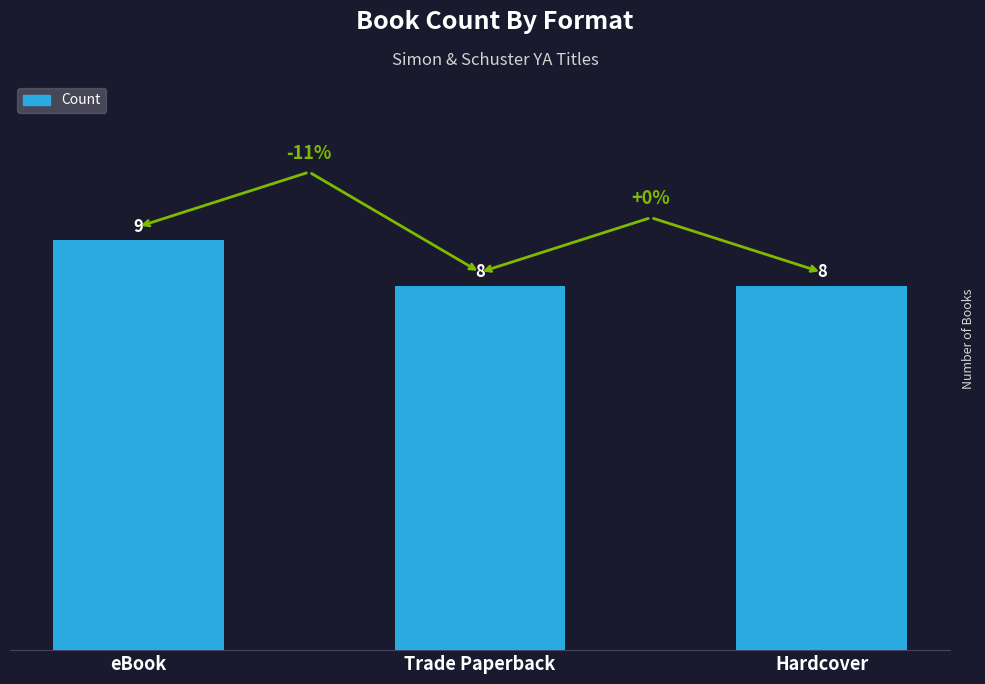

Does the chart contain any negative values?

No